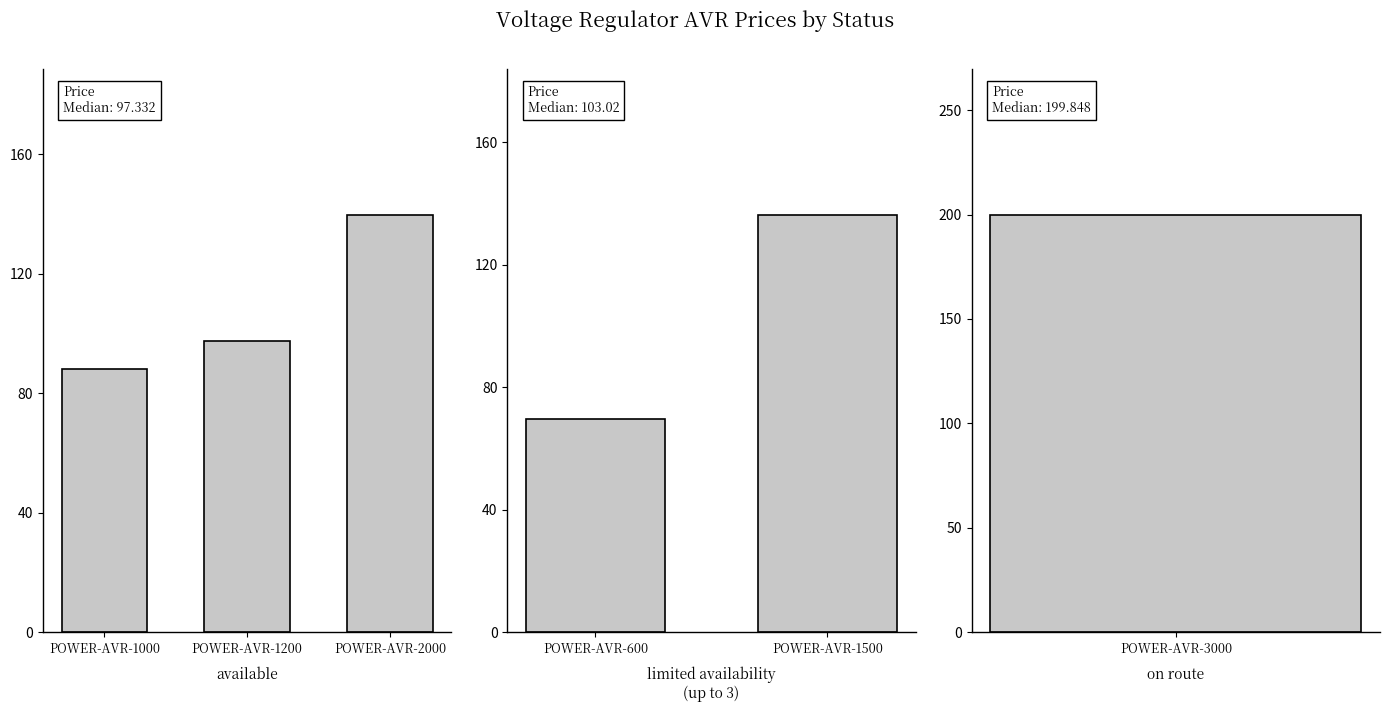

At which category does the chart reach its minimum across all series?

POWER-AVR-600